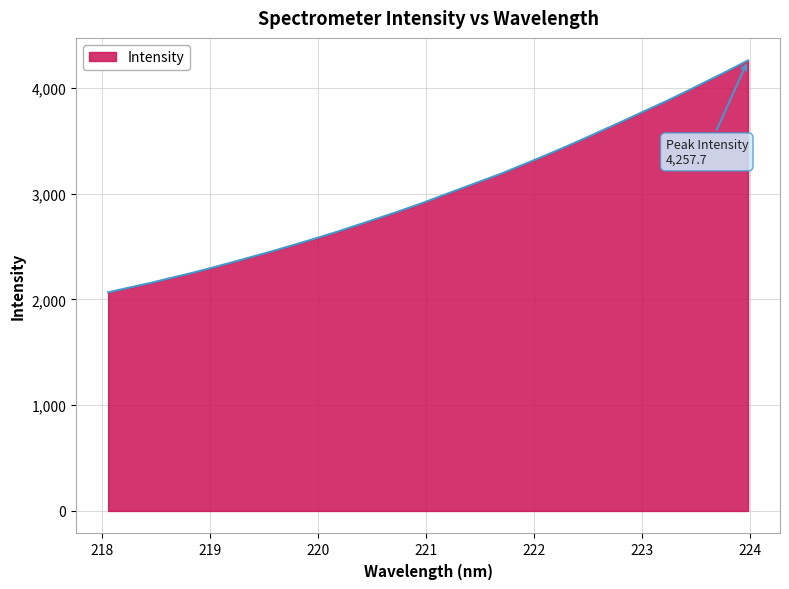

What is the minimum value shown in the chart?

2065.8